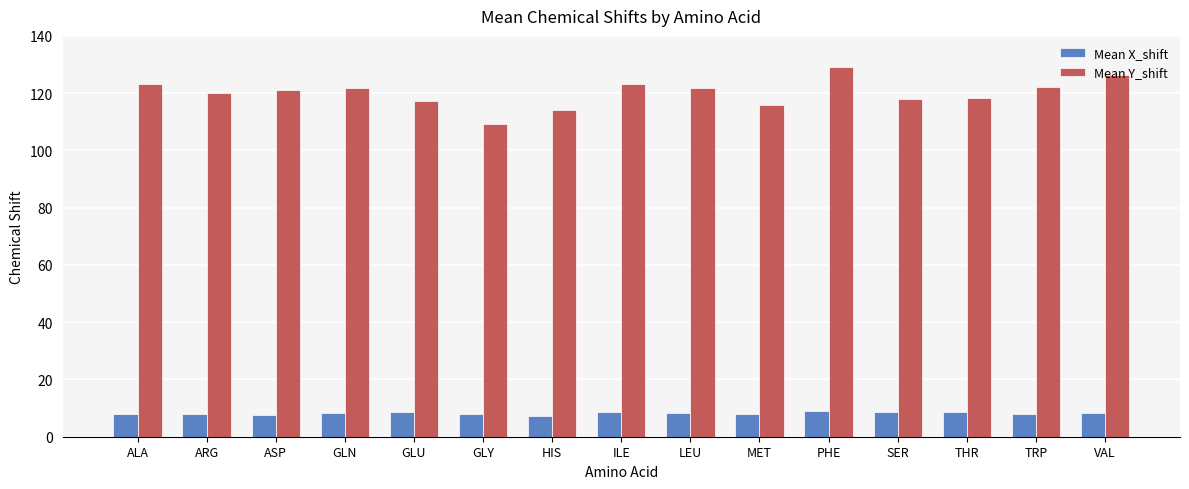

How many distinct data groups are displayed?

2